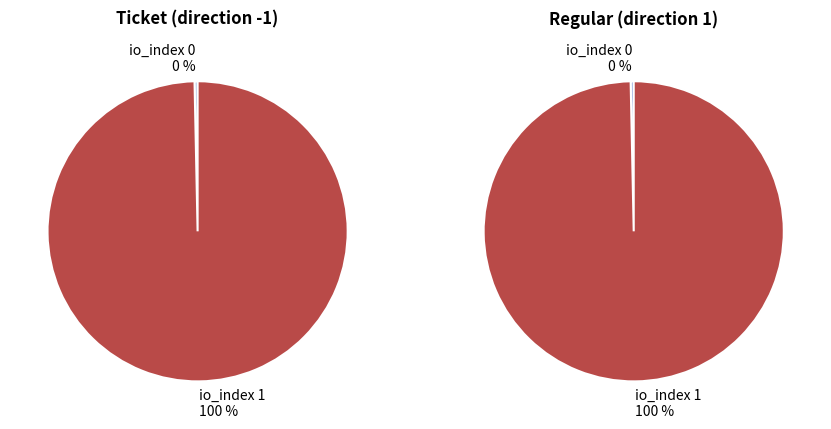

Is Ticket the majority of the pie?

No